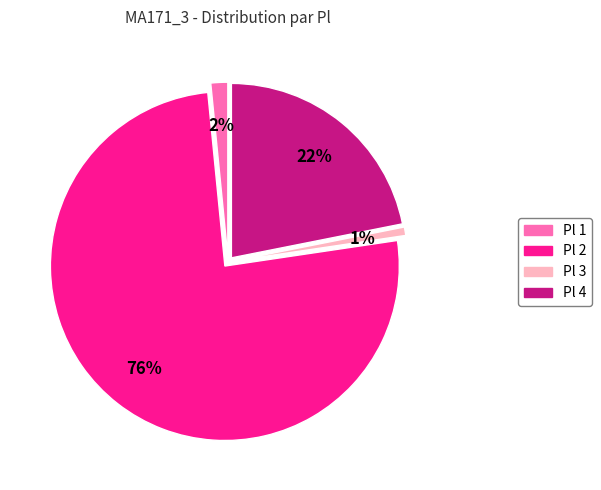

Which has a higher value, 1 or 2?

2